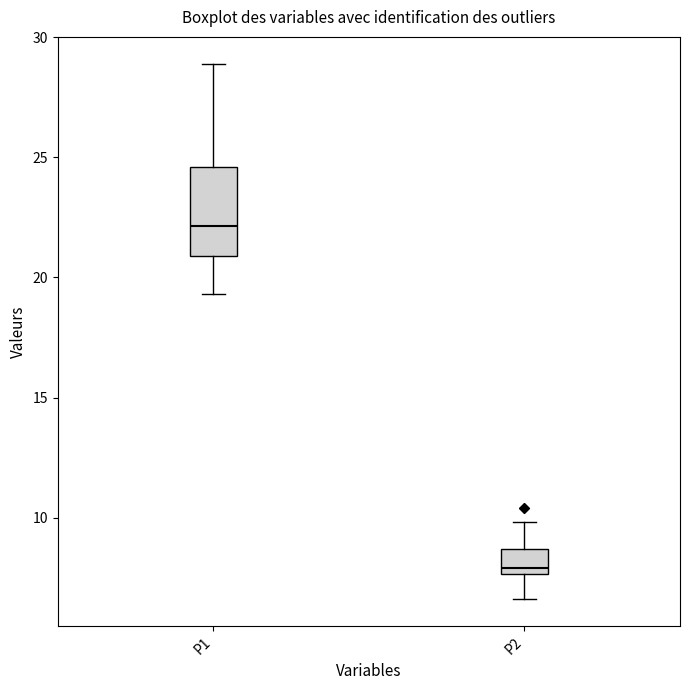

Reading left to right, transcribe this box plot: for each box, give where its median line is, the range the box spans, and where its two whiskers end, as read against the y-axis. The values are not printed on the chart, so give them approximately, as read against the axis.

P1: median 22.0, box 21.0 to 24.5, whiskers 19.5 to 29.0
P2: median 8.0, box 7.5 to 8.5, whiskers 6.5 to 10.0